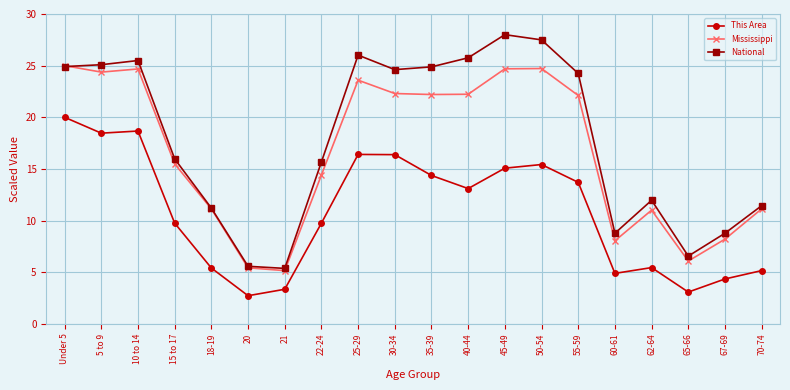

The value of National at 60-61 is 8.8. True or false?

True